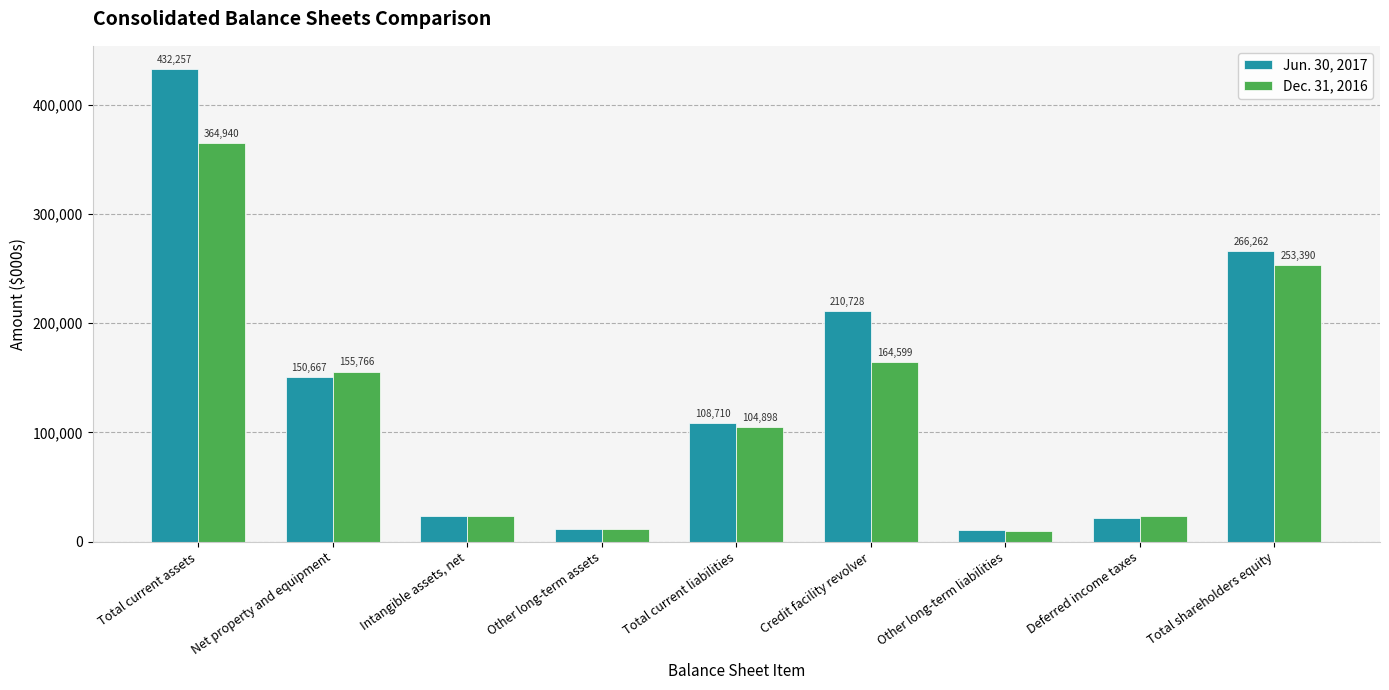

At Intangible assets, net, list the series in order from smallest to largest.

Jun. 30, 2017, Dec. 31, 2016